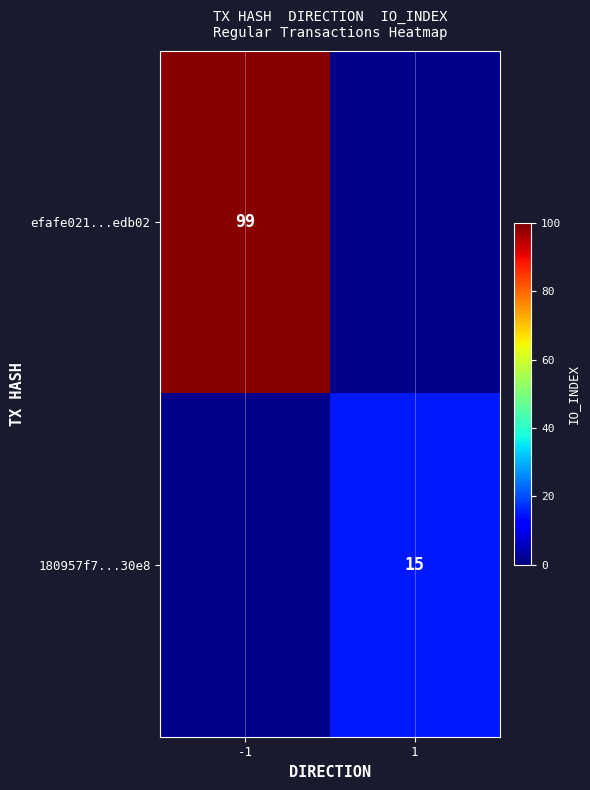

The value of efafe021...edb02 at -1 is 99. True or false?

True